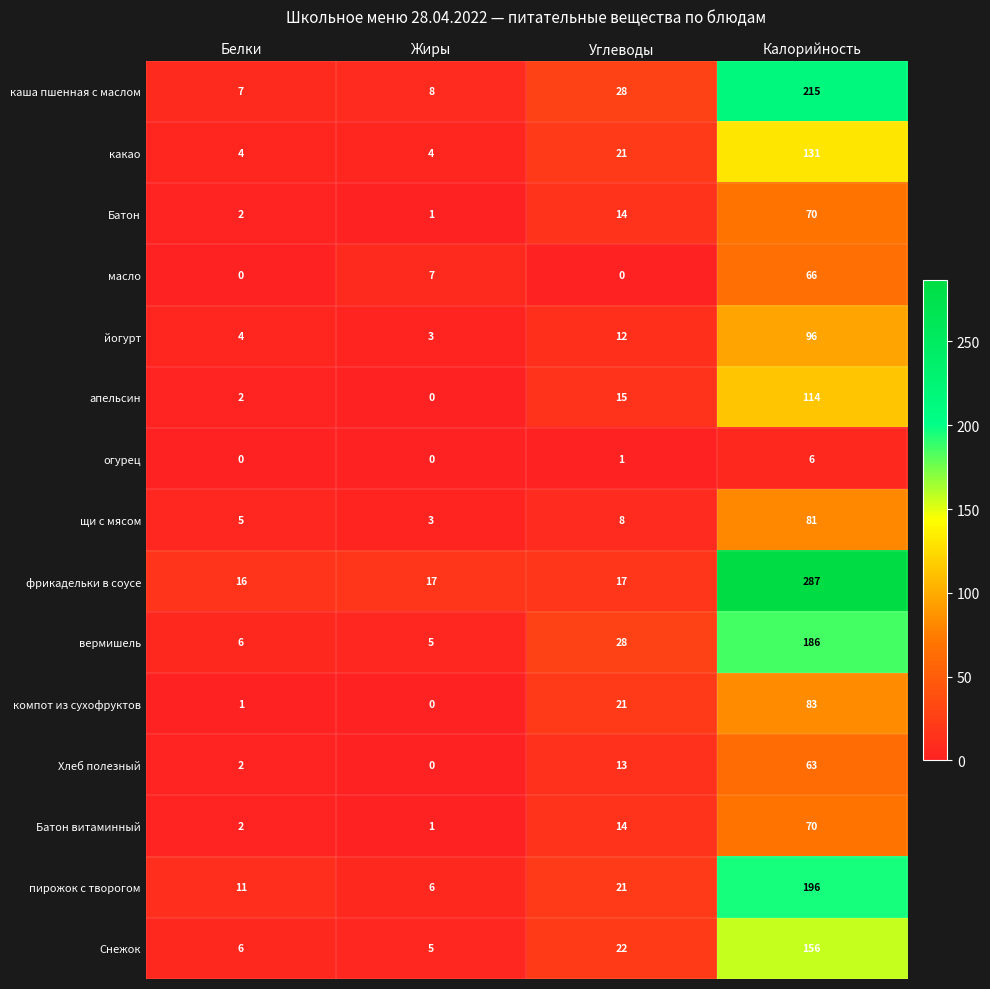

What is the difference between the maximum and minimum values in the масло series?

66